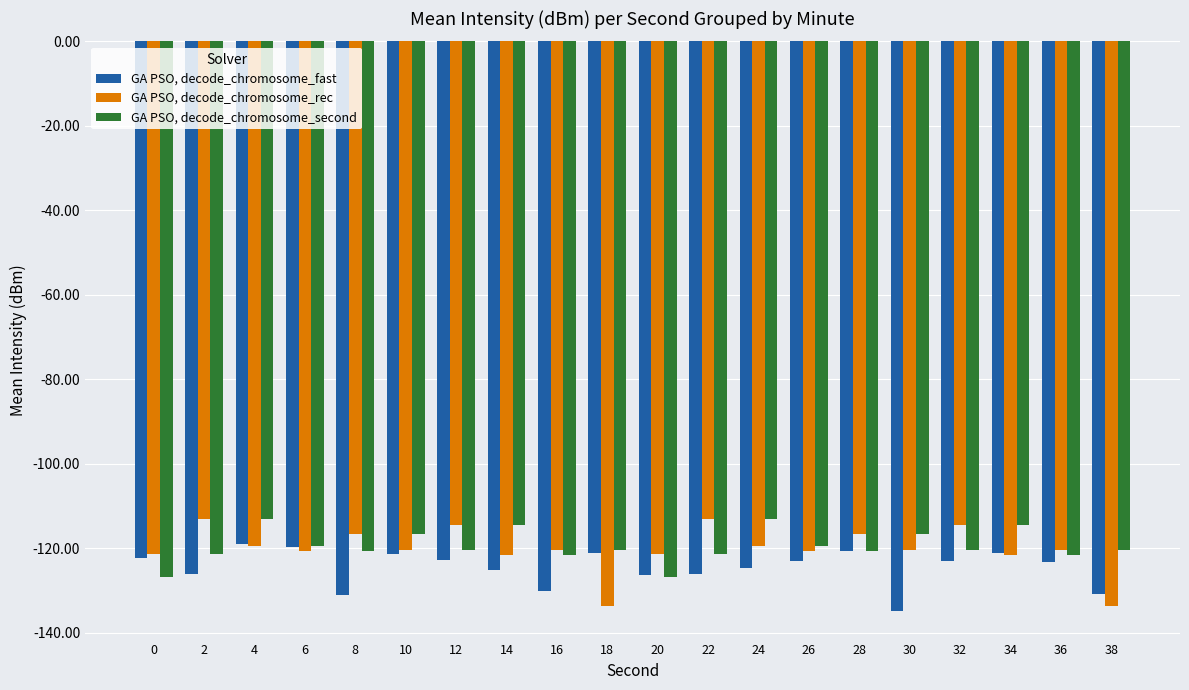

Is the value of GA PSO, decode_chromosome_fast at 30 greater than the value of GA PSO, decode_chromosome_rec at 20?

No